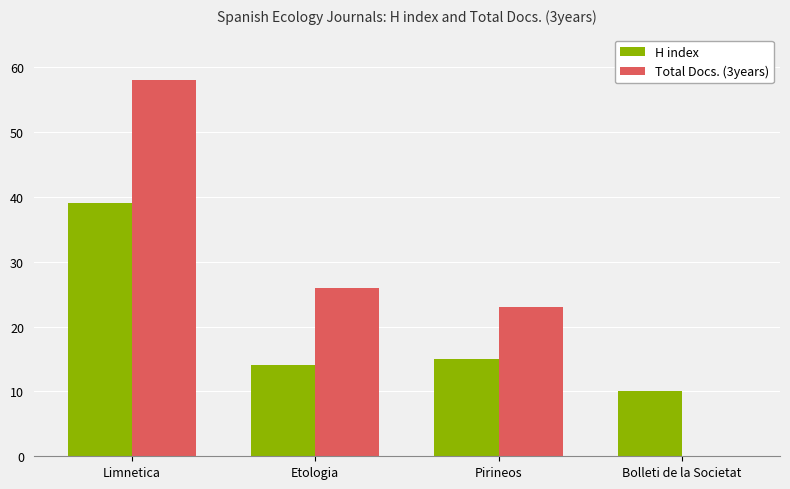

Reading left to right, list all the values displayed in this chart.

H index: Limnetica=39	Etologia=14	Pirineos=15	Bolleti de la Societat=10
Total Docs. (3years): Limnetica=58	Etologia=26	Pirineos=23	Bolleti de la Societat=0